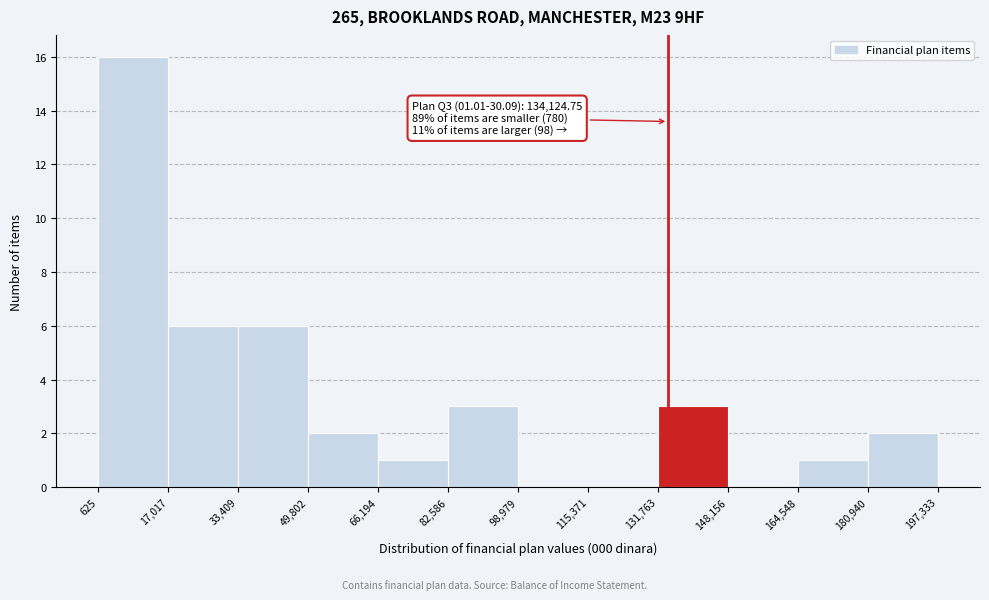

Which range on the x-axis has the tallest bar?

625 to 17,017